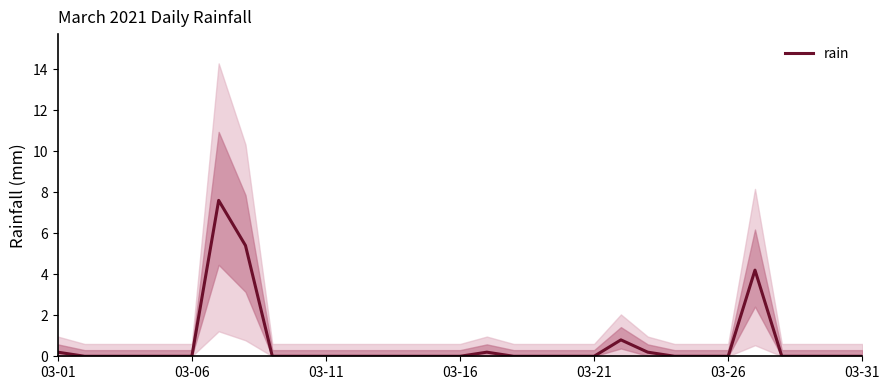

What is the maximum value for rain?

7.6